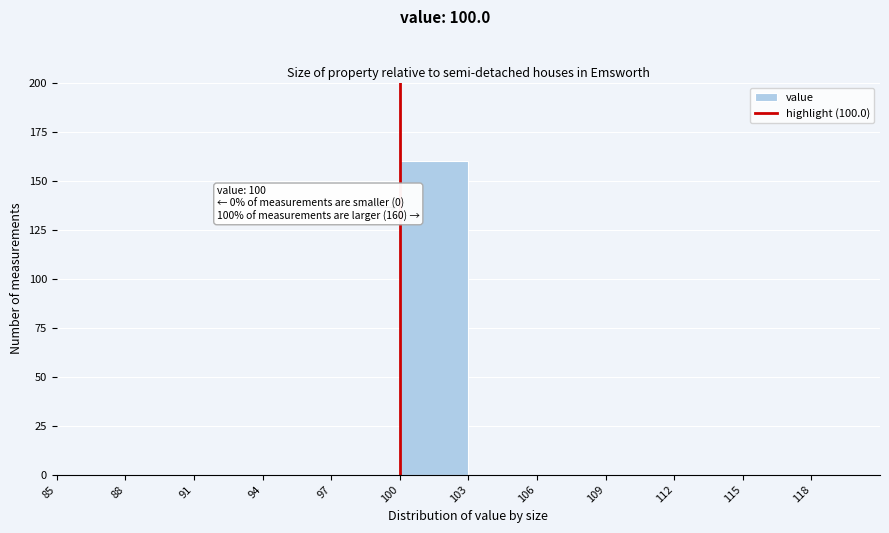

Over which range of the x-axis is the bar tallest?

100 to 103